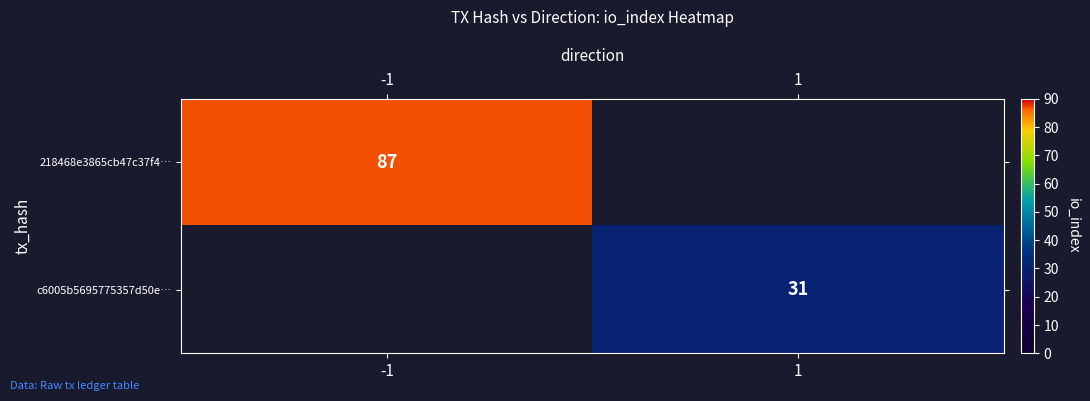

At how many categories does at least one series exceed 60?

1